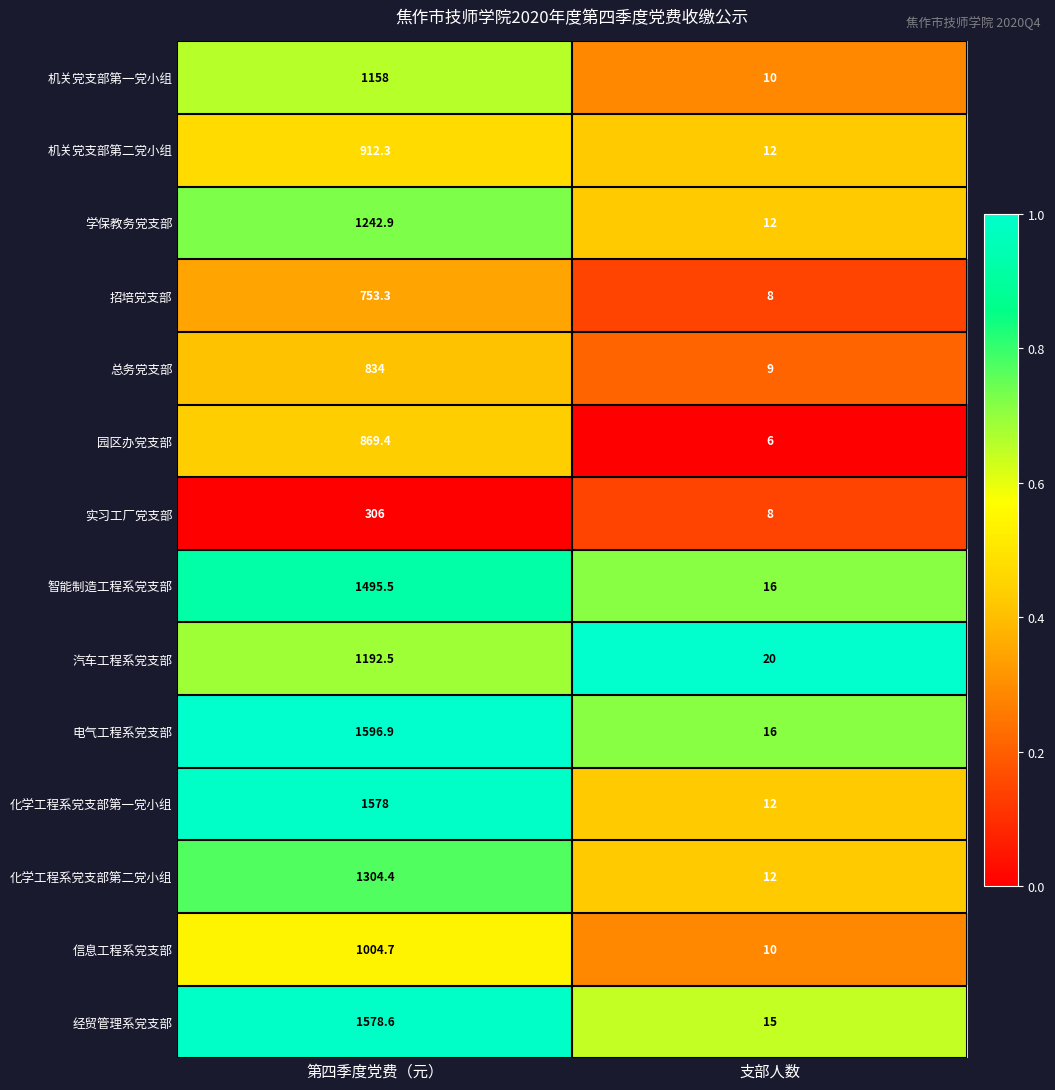

What is the sum of the 实习工厂党支部 values at 支部人数 and 第四季度党费（元）?

314.0